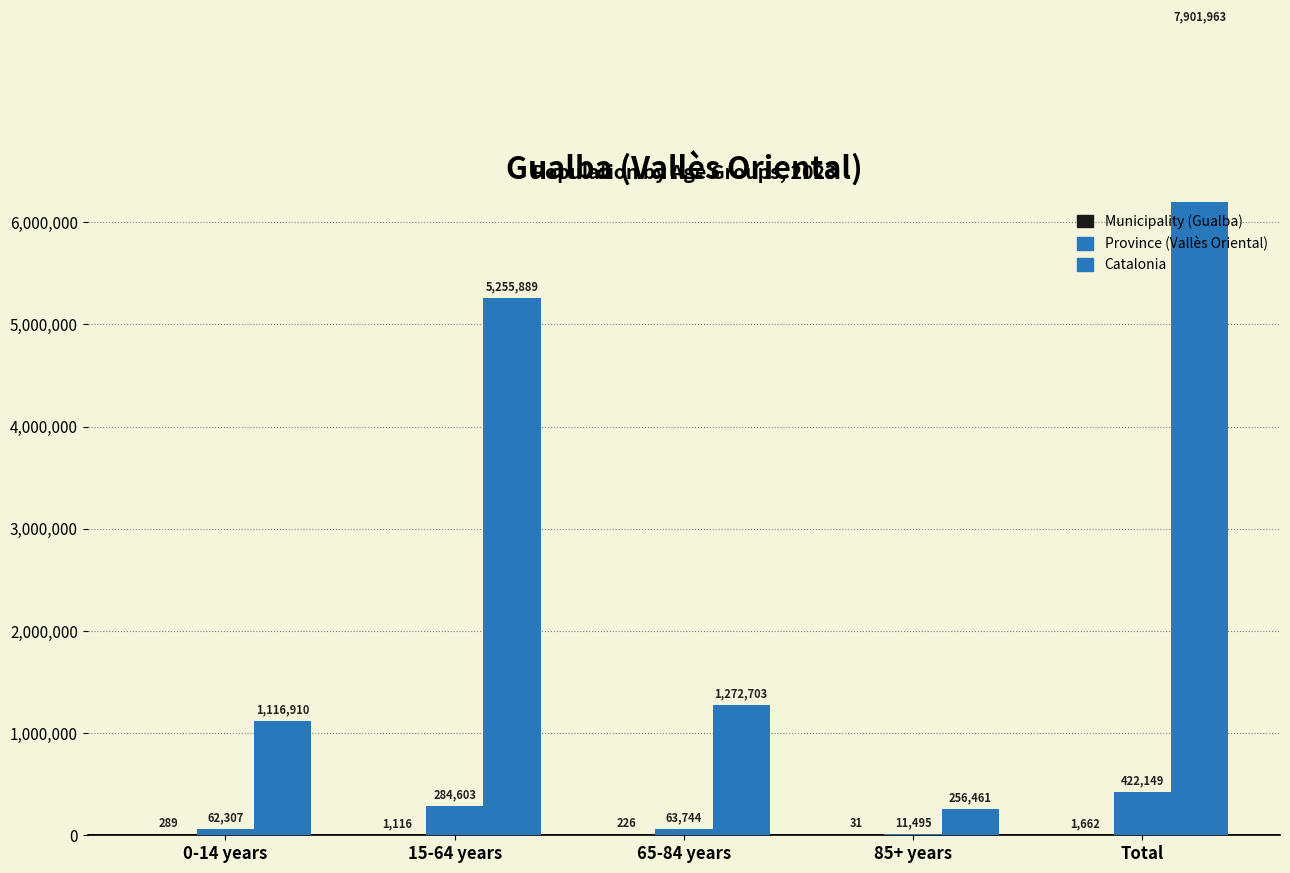

Reading left to right, transcribe all the data shown in this chart.

Municipality (Gualba): 0-14 years=289	15-64 years=1116	65-84 years=226	85+ years=31	Total=1662
Province (Vallès Oriental): 0-14 years=62307	15-64 years=284603	65-84 years=63744	85+ years=11495	Total=422149
Catalonia: 0-14 years=1116910	15-64 years=5255889	65-84 years=1272703	85+ years=256461	Total=7901963